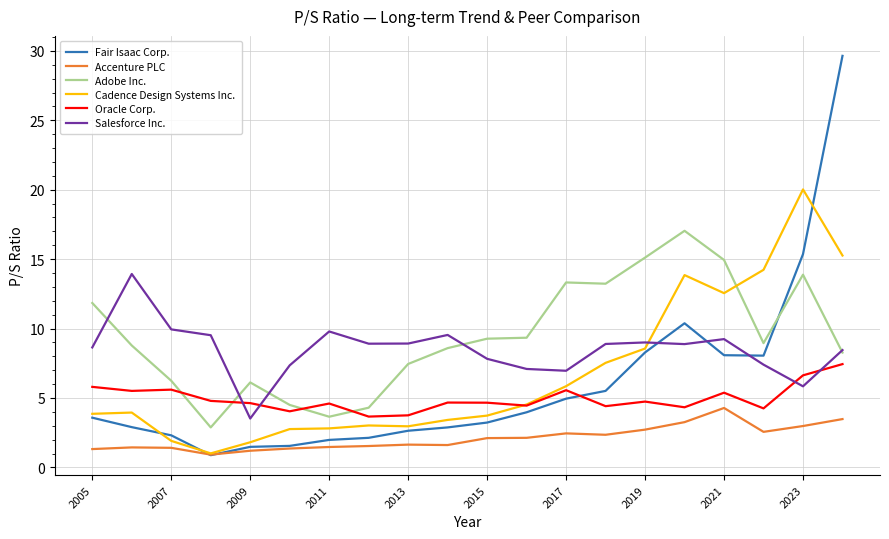

Which series ends up on top after the final intersection of Oracle Corp. and Adobe Inc.?

Adobe Inc.